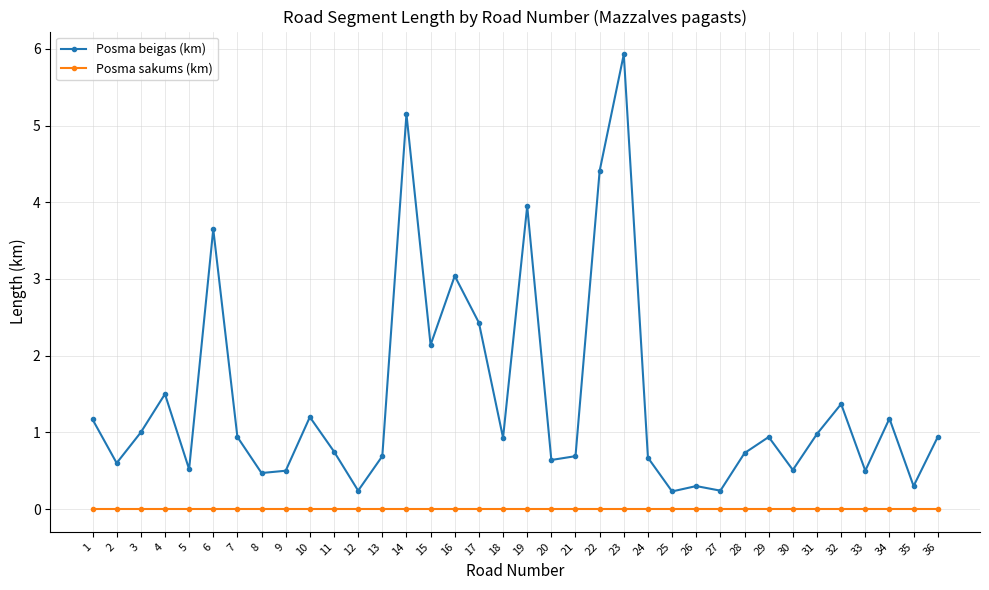

Rank the series by their average value, from lowest to highest.

Posma sakums (km), Posma beigas (km)